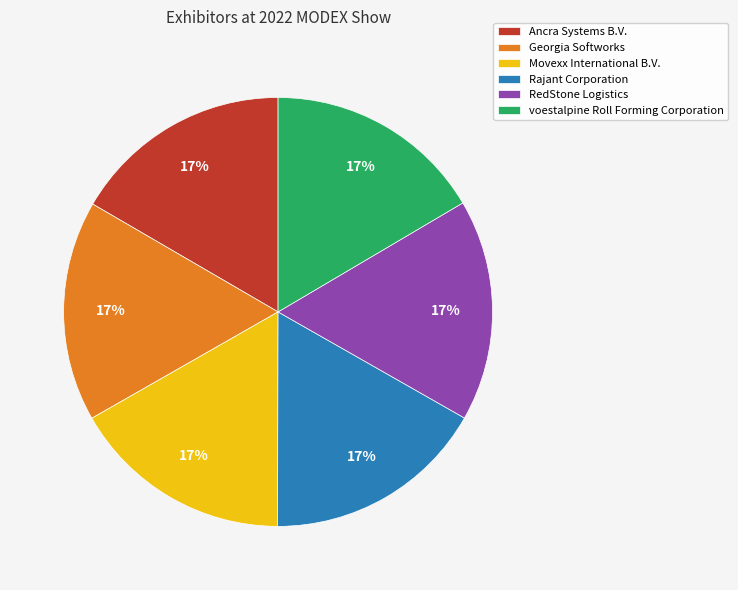

Is it true that Ancra Systems B.V. is 17% of the pie?

True